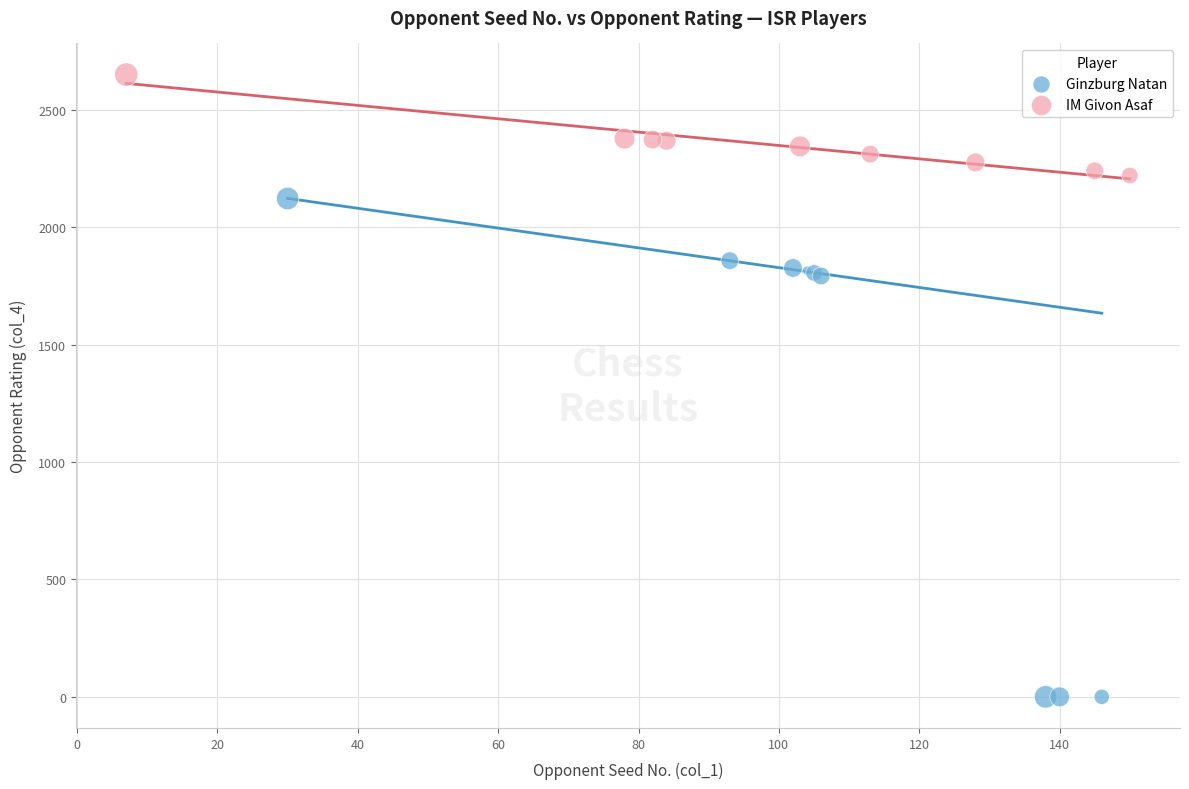

Which series contains the lowest Y value?

Ginzburg Natan